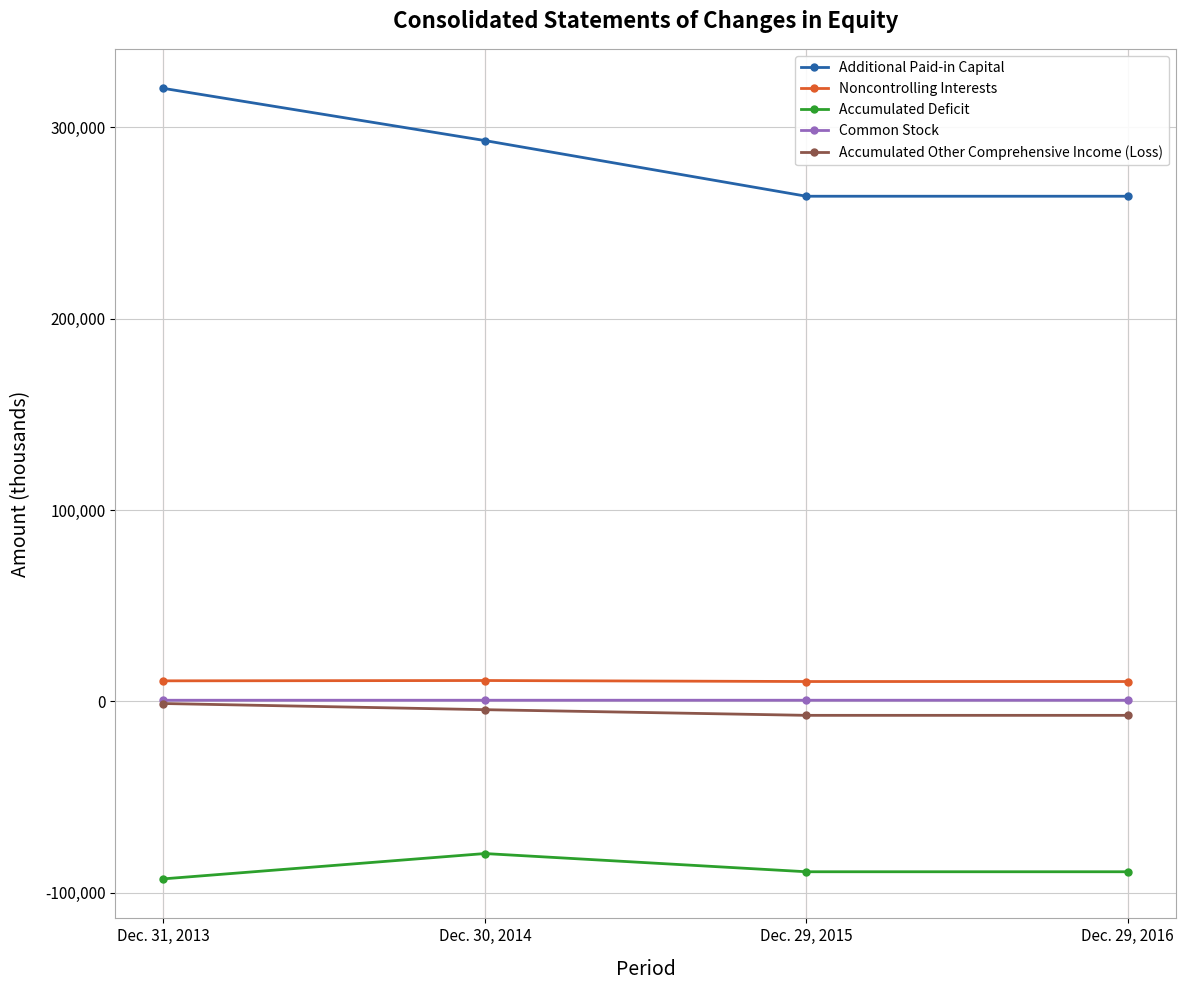

Does the chart have visible grid lines?

Yes